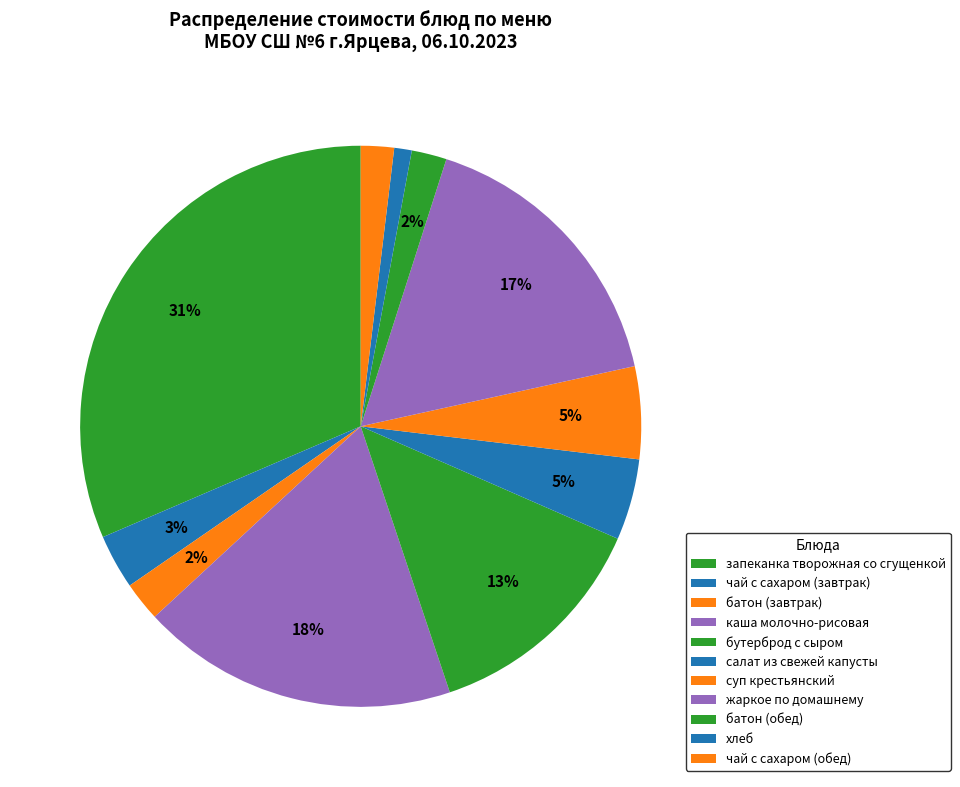

How many slices are in this pie chart?

11